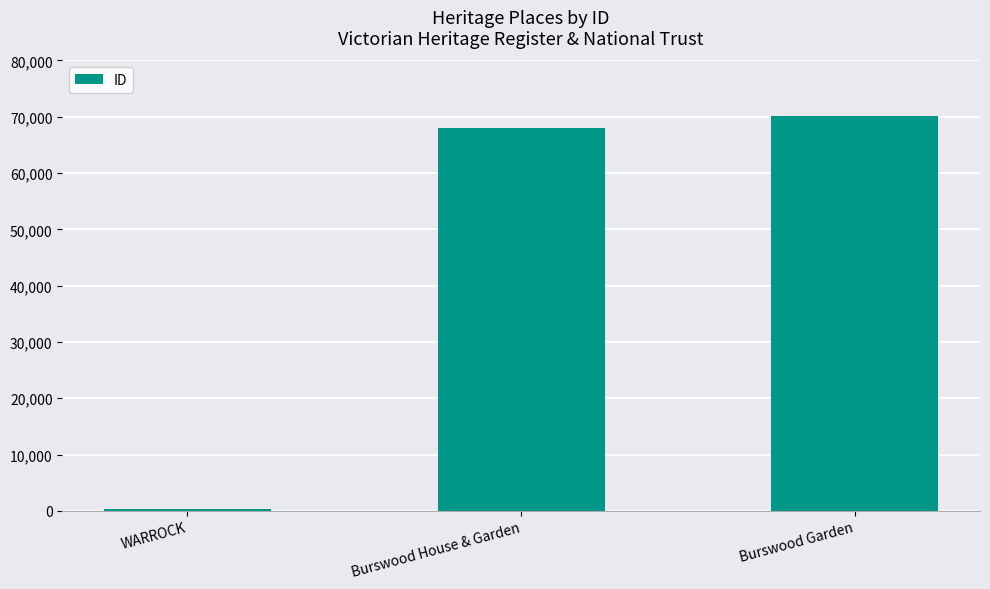

What is the smallest value displayed?

247